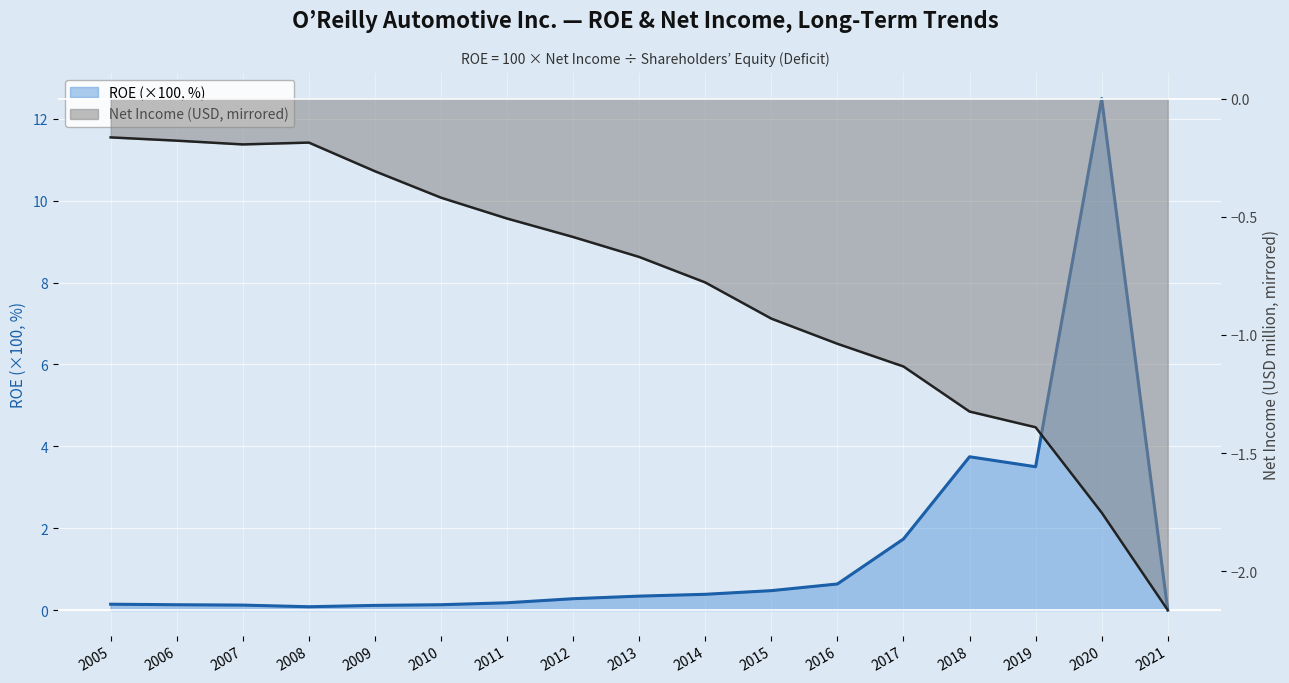

List the series in order of their overall mean, lowest first.

Net income (M), ROE